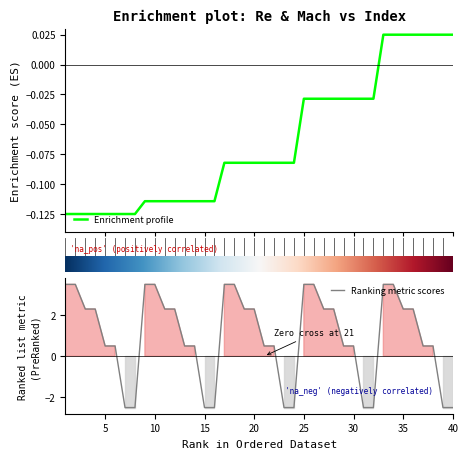

How many data points in Re are less than 0?

32